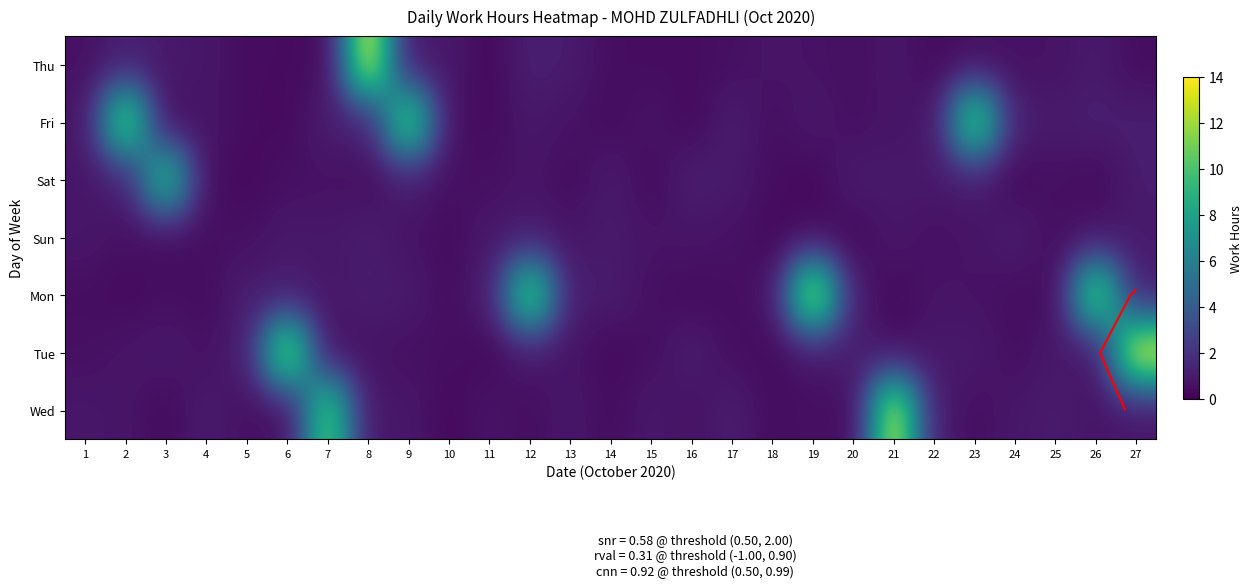

What is the greatest value displayed?

13.7